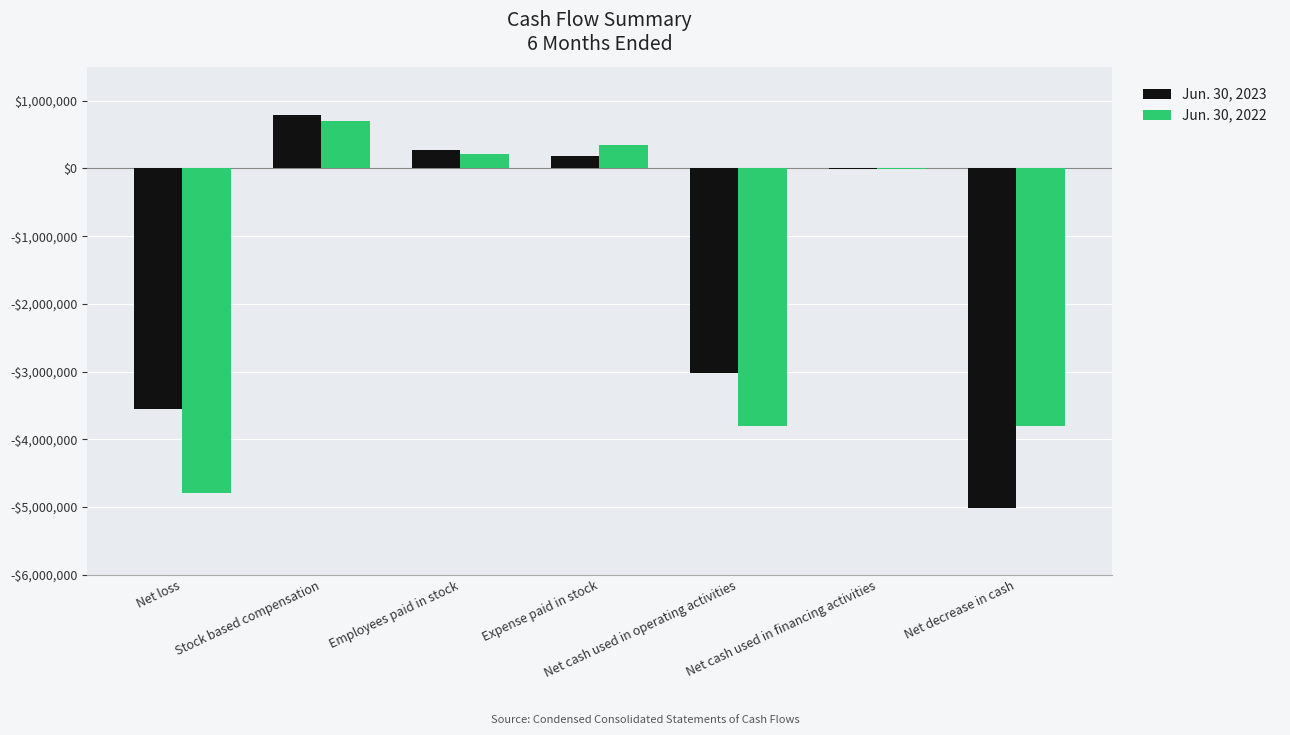

What are all the series names shown in the legend?

Jun. 30, 2023, Jun. 30, 2022